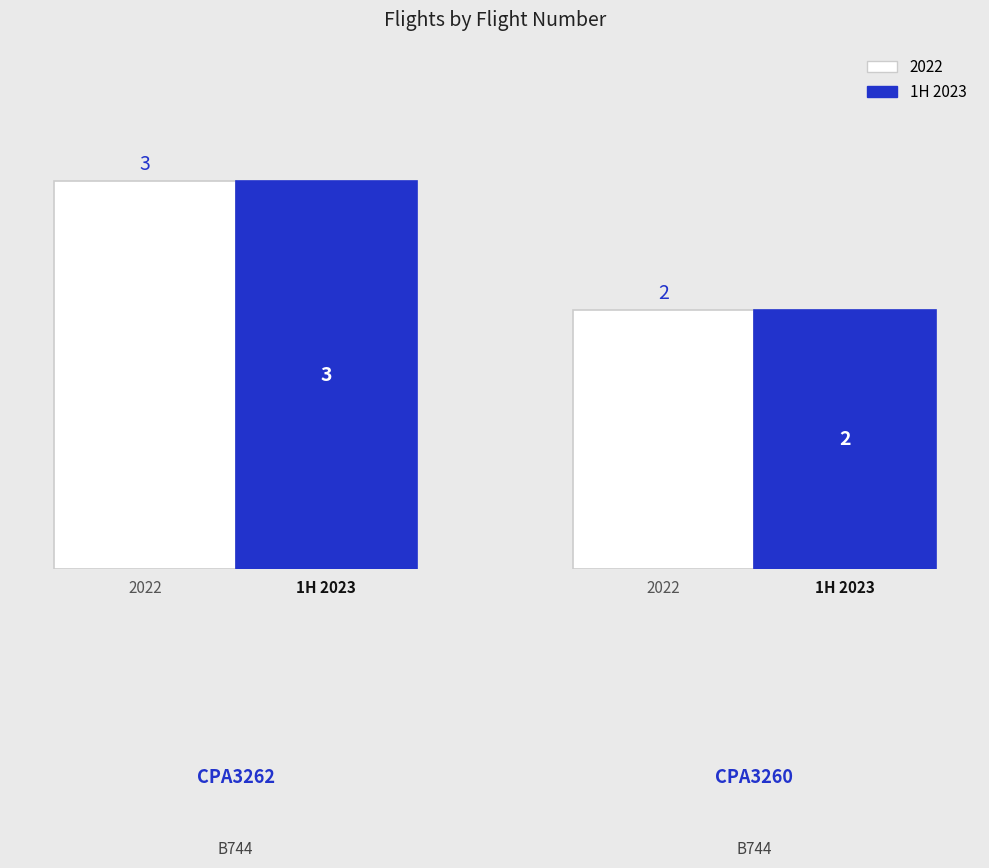

How many data points does each series have?

2